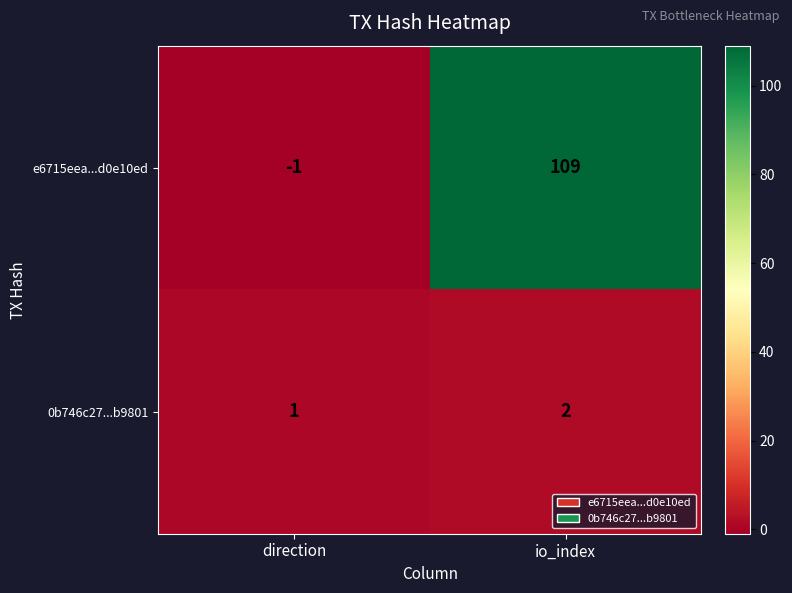

Is it true that 0b746c27...b9801 equals 2 at io_index?

True